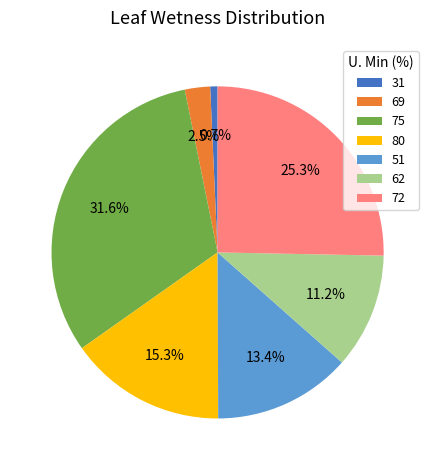

What percentage do 31 and 62 together represent?

11.9%